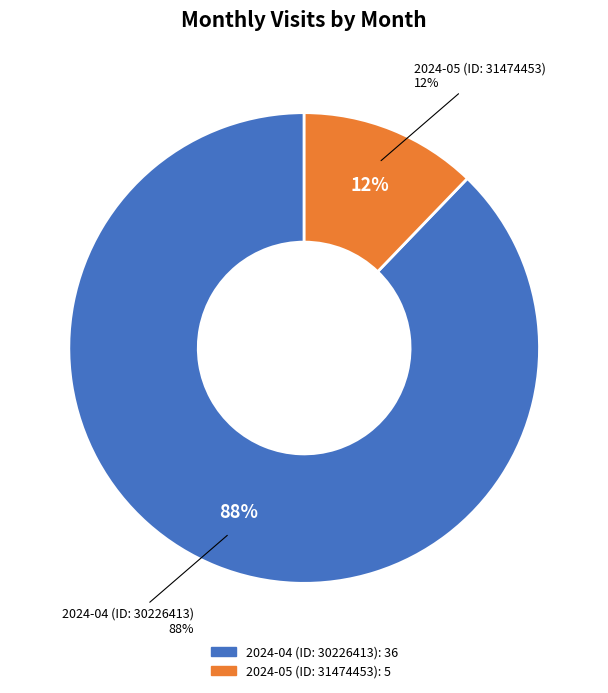

What is the ratio of the value at 2024-04 (ID: 30226413) to the value at 2024-05 (ID: 31474453)?

7.2